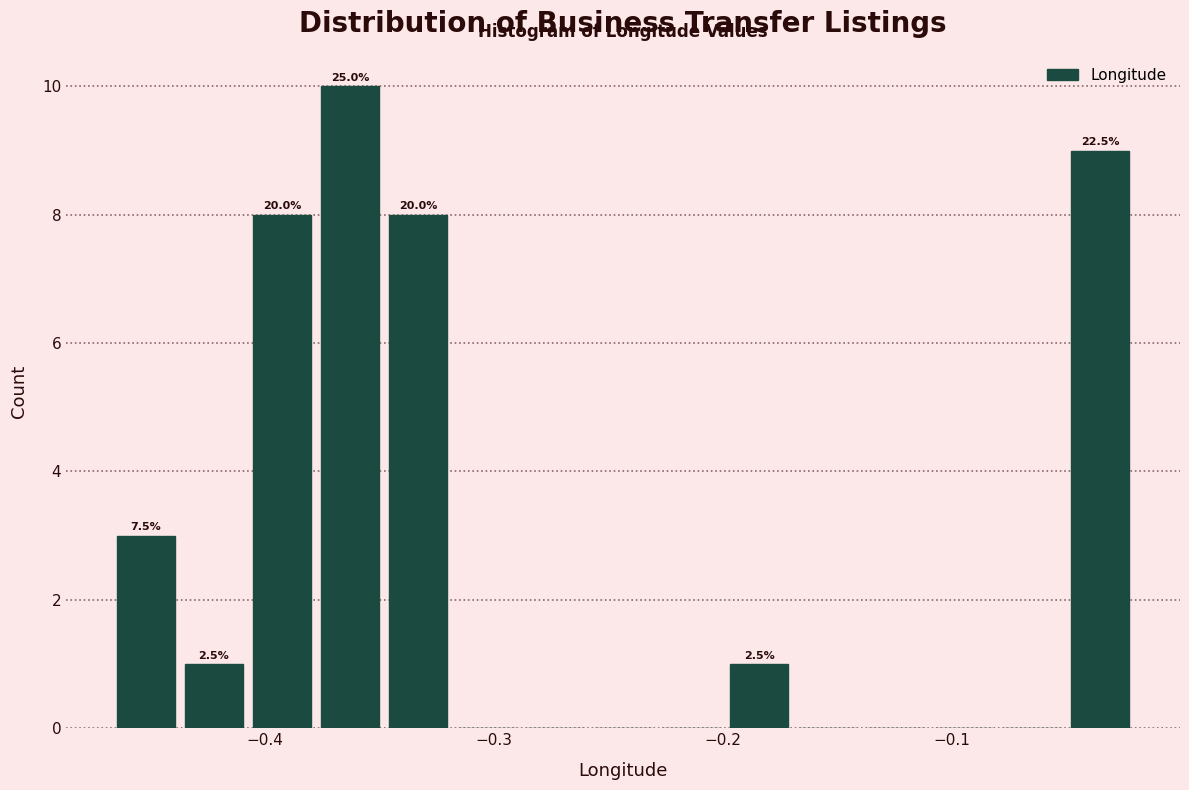

Read against the x-axis, roughly where is the centre of the tallest bar?

-0.36